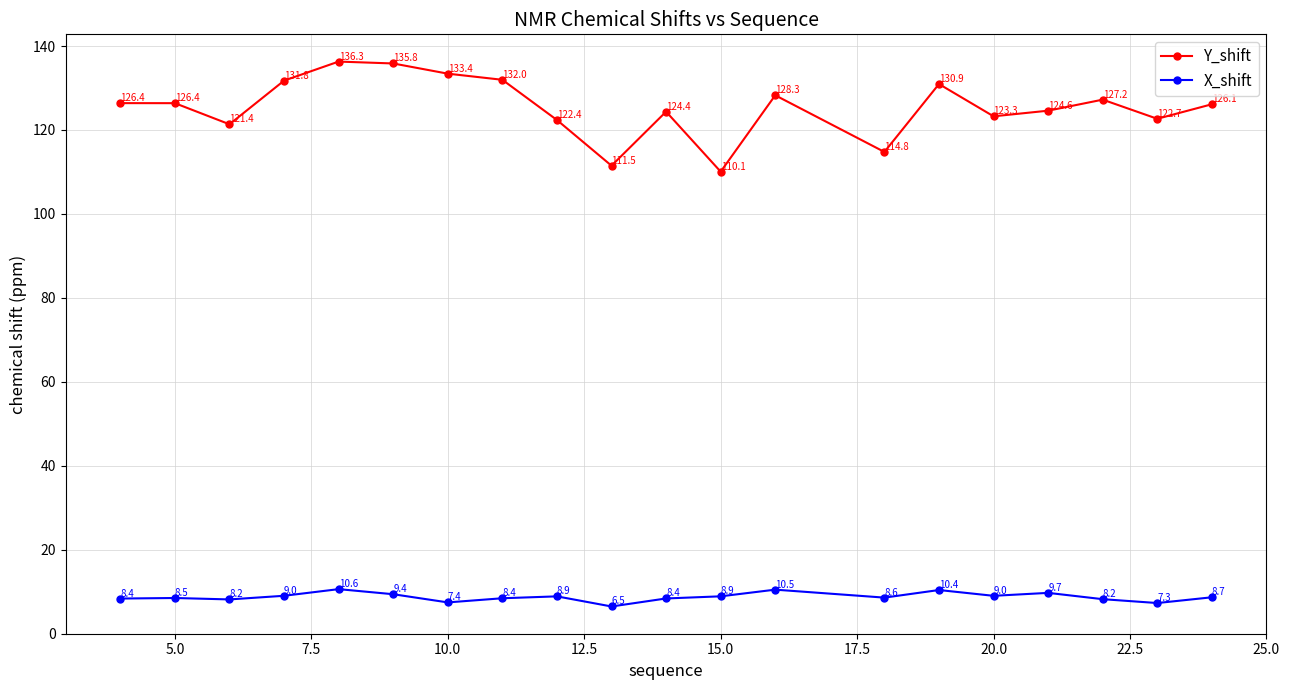

What is the difference between the maximum and minimum values in the X_shift series?

4.1